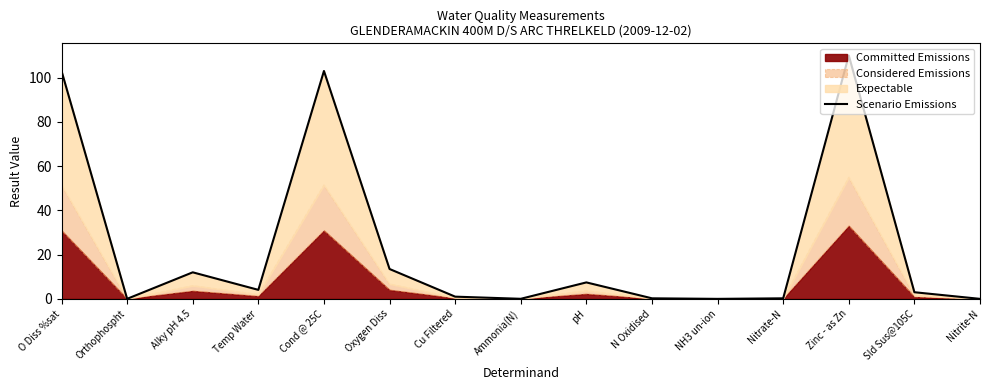

What is the label of the 1st point from the left?

O Diss %sat